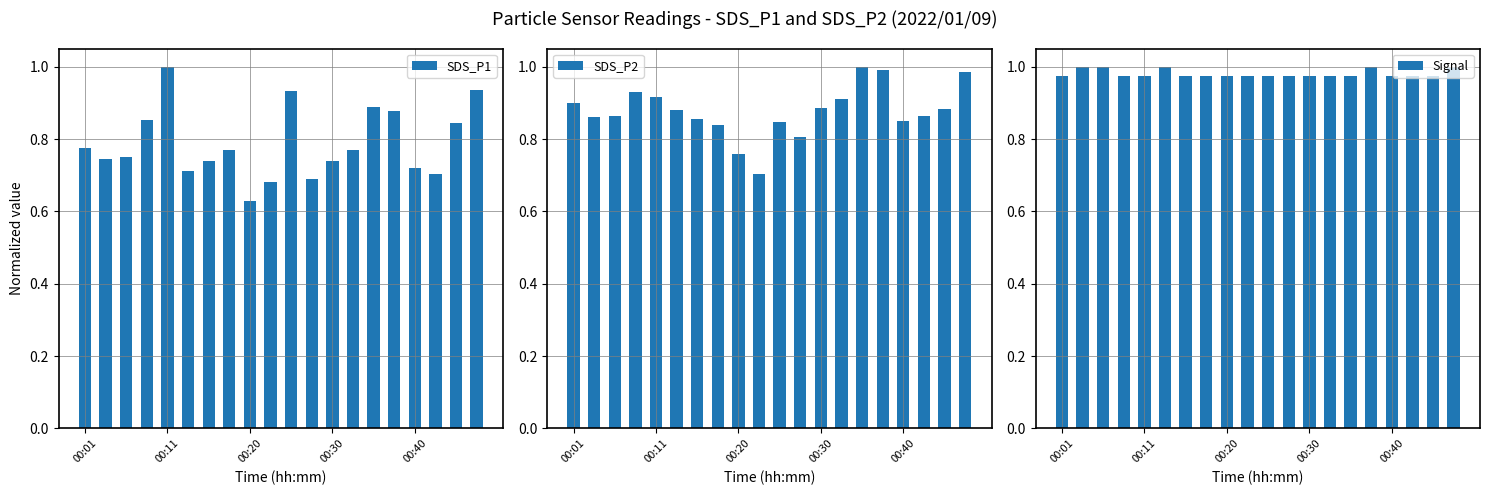

List the series in order of their peak value, highest first.

SDS_P1, SDS_P2, Signal